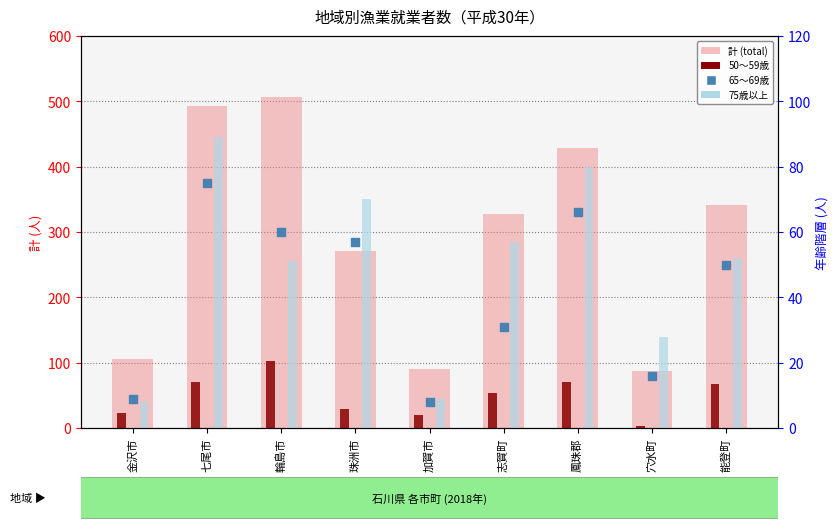

Is the value of 65～69歳 at 能登町 greater than the value of 計 (total) at 加賀市?

No